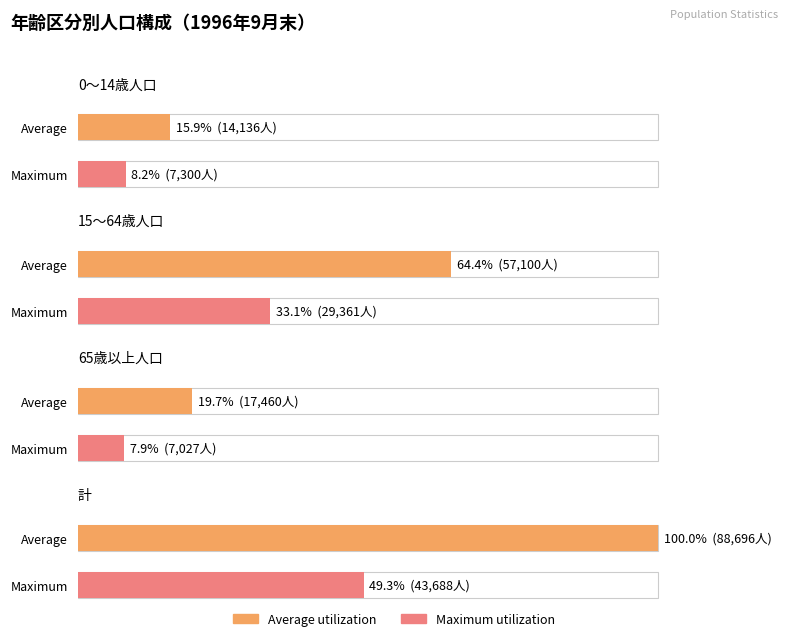

Which has a higher value, 計 or 65歳以上人口?

計